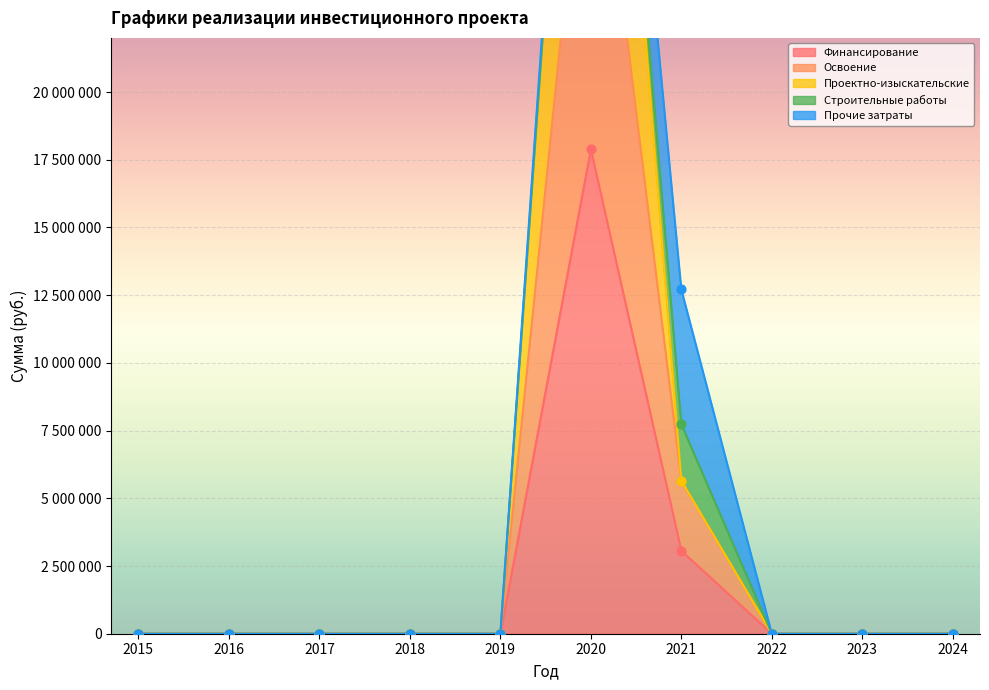

Which series has the largest total across all categories?

Проектно-изыскательские